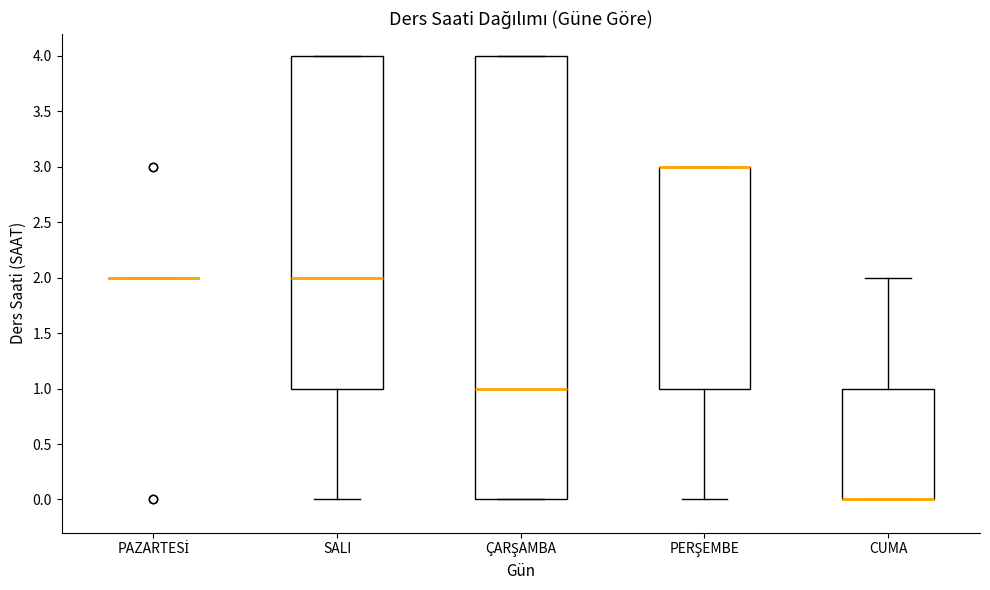

Reading left to right, read every box against the y-axis: the position of its median line, the range the box covers, and the ends of its whiskers. The values are not printed on the chart, so give them approximately, as read against the axis.

PAZARTESİ: box collapsed to a line at 2, whiskers 2 to 2
SALI: median 2, box 1 to 4, whiskers 0 to 4
ÇARŞAMBA: median 1, box 0 to 4, whiskers 0 to 4
PERŞEMBE: median 3 (drawn on the box's upper edge), box 1 to 3, whiskers 0 to 3
CUMA: median 0 (drawn on the box's lower edge), box 0 to 1, whiskers 0 to 2